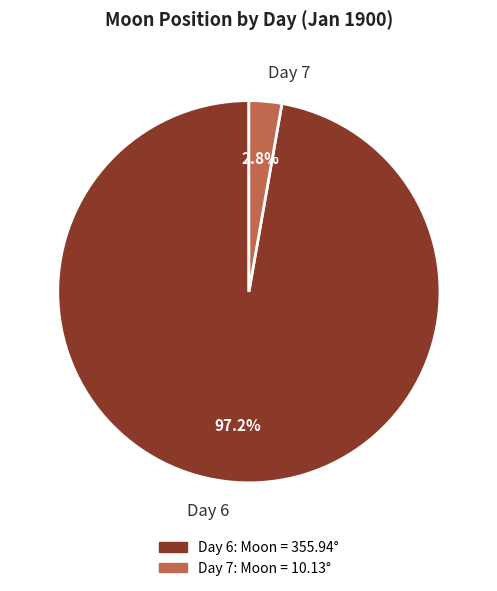

Rank the categories by value from highest to lowest.

Day 6, Day 7